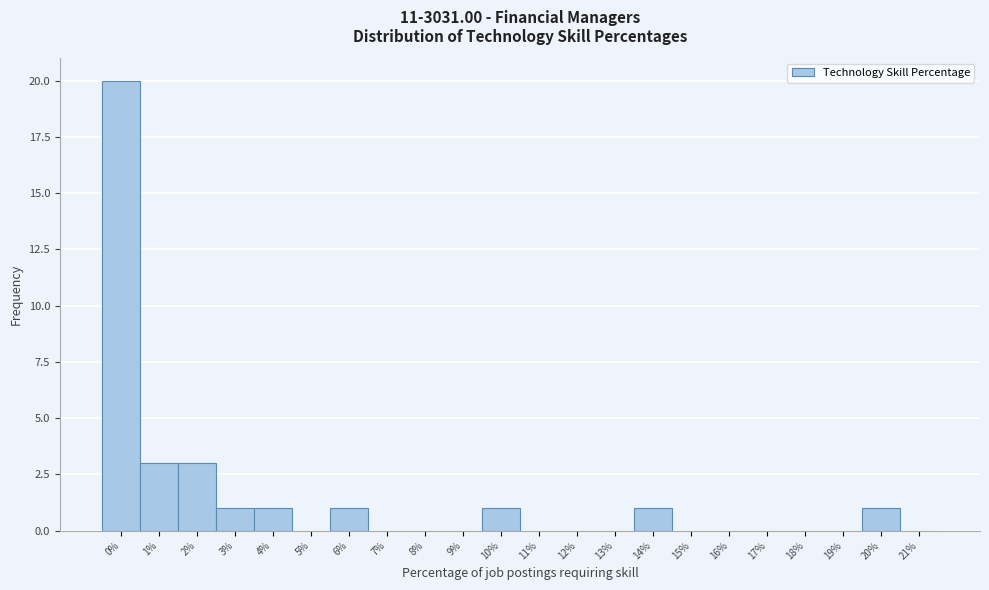

Which range on the x-axis has the tallest bar?

-0.5 to 0.5